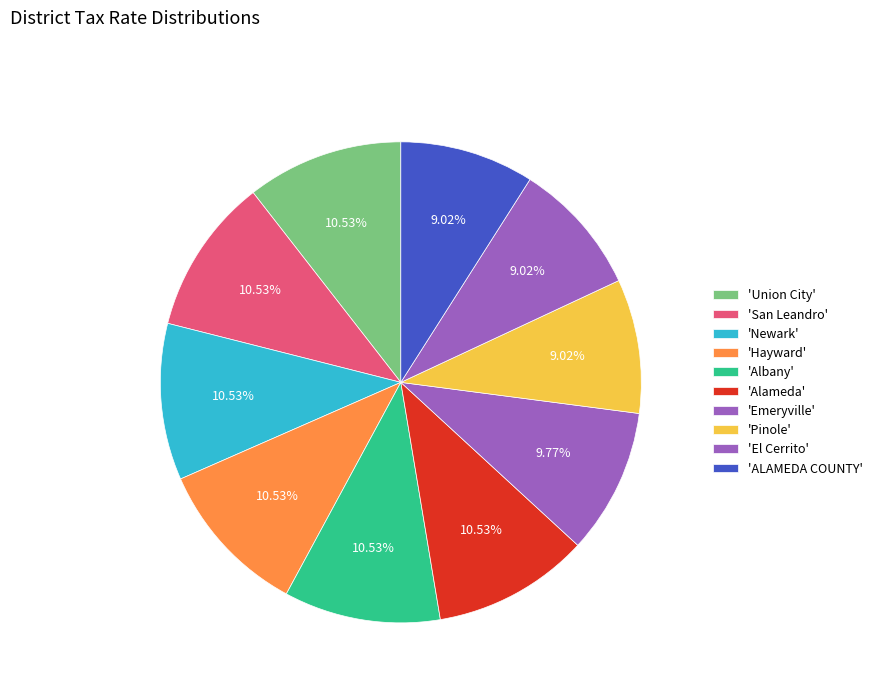

Is there any slice that represents more than half of the pie?

No